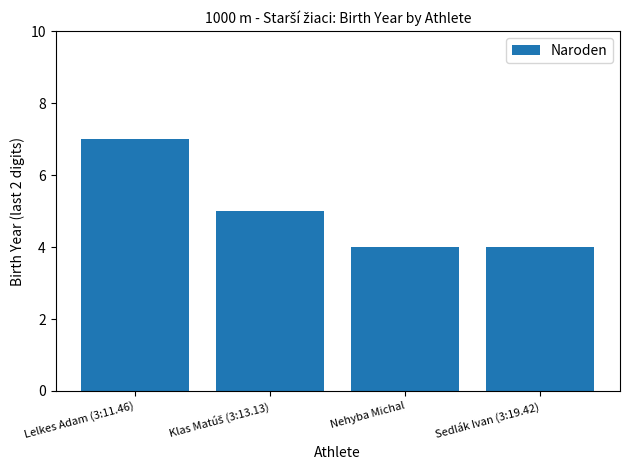

What is the average value?

5